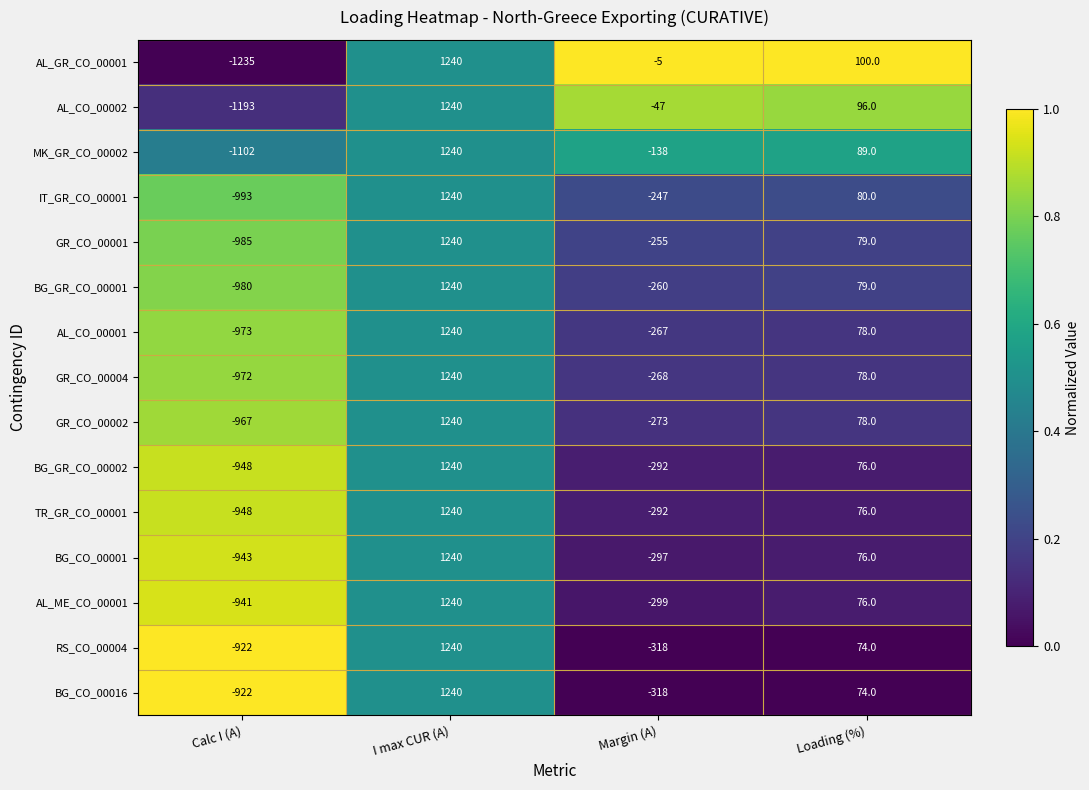

Where does the TR_GR_CO_00001 series first go above 76?

I max CUR (A)